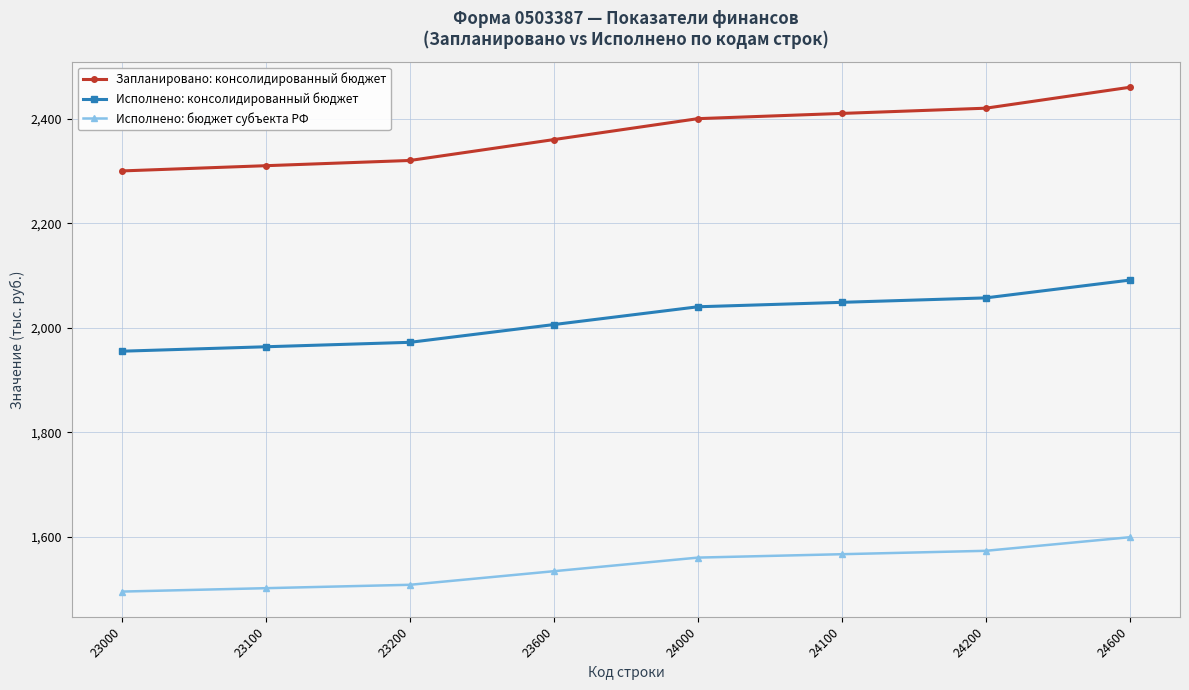

How many lines are shown in the chart?

3